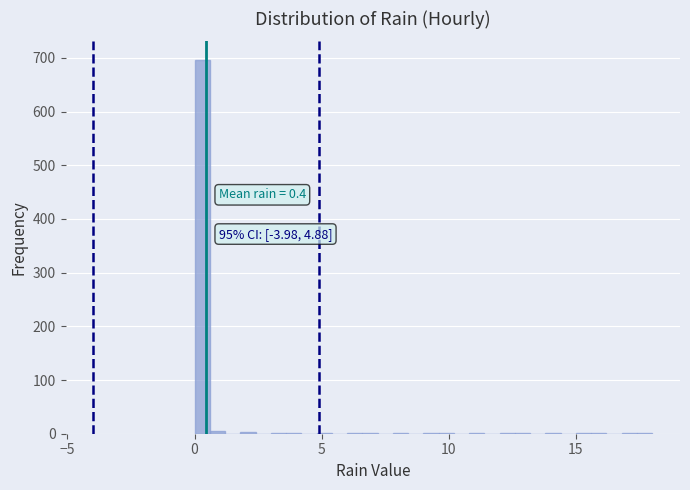

Around what value on the x-axis is the tallest bar? Give the approximate position of its centre, as read against the axis.

0.5